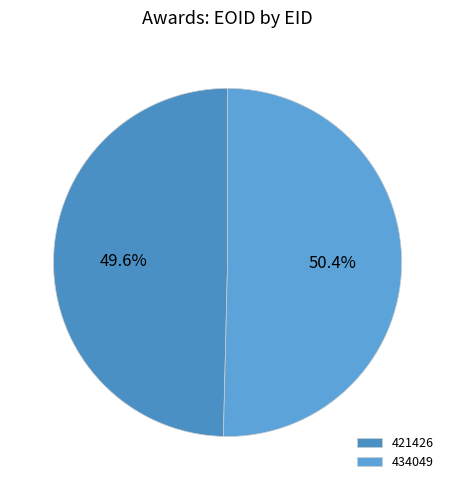

How many segments does this pie chart have?

2